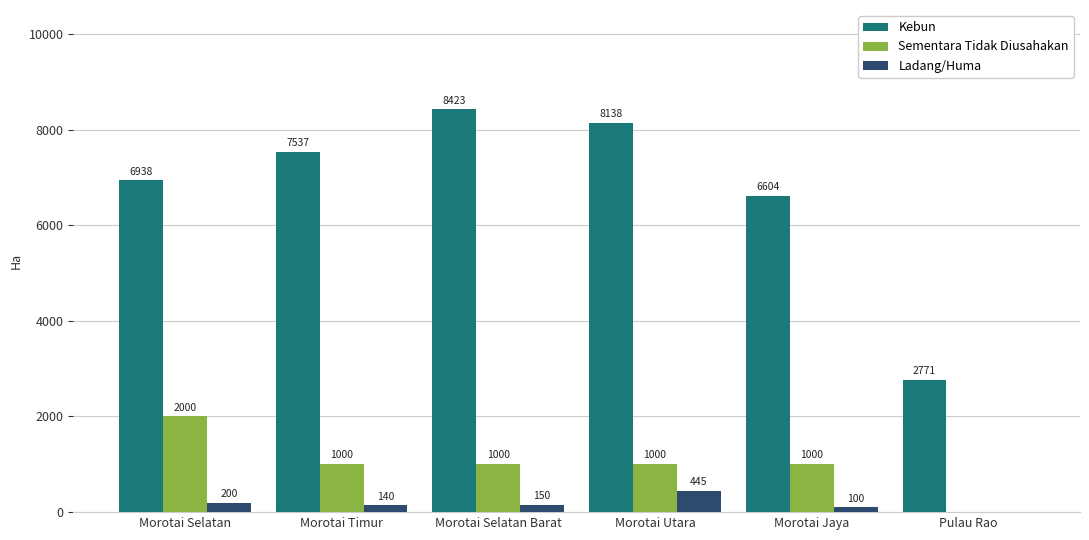

Between Morotai Selatan and Morotai Timur, which series saw the biggest shift?

Sementara Tidak Diusahakan